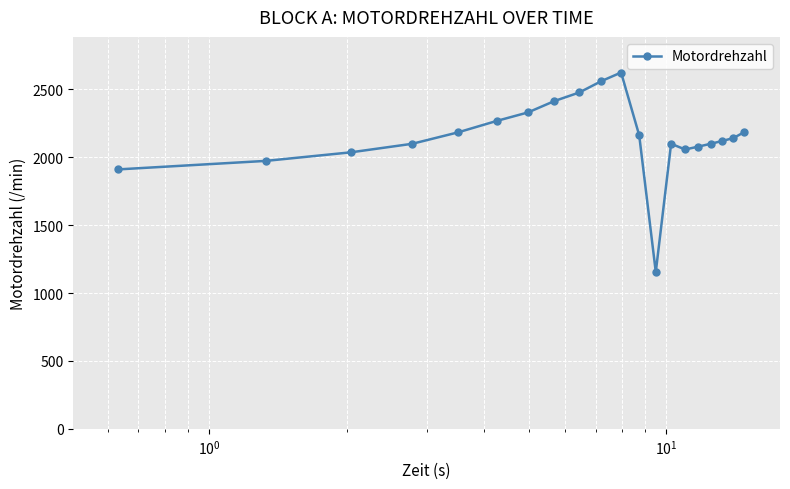

What is the value of the 5th point from the left?

2184